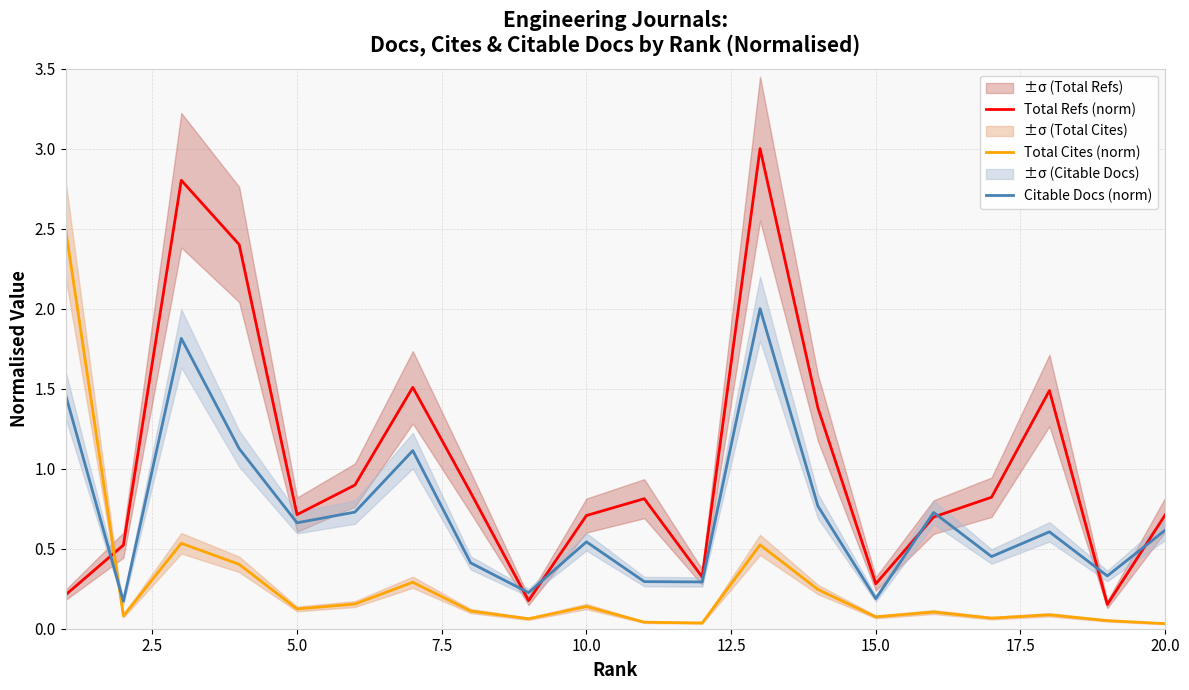

The Citable Docs (norm) series shows 0.2 at 20.0. True or false?

False